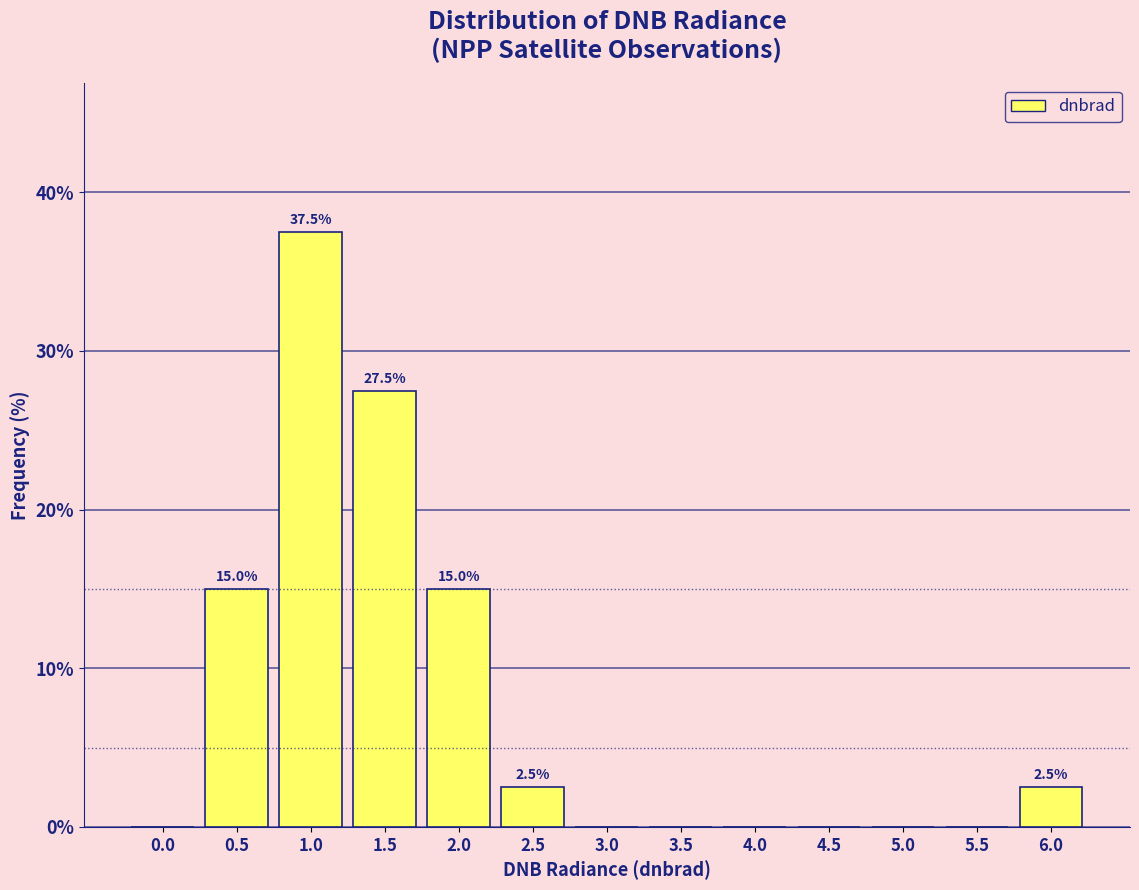

Reading right to left, list all the values displayed in this chart.

6.0=2.5	5.5=0.0	5.0=0.0	4.5=0.0	4.0=0.0	3.5=0.0	3.0=0.0	2.5=2.5	2.0=15.0	1.5=27.5	1.0=37.5	0.5=15.0	0.0=0.0